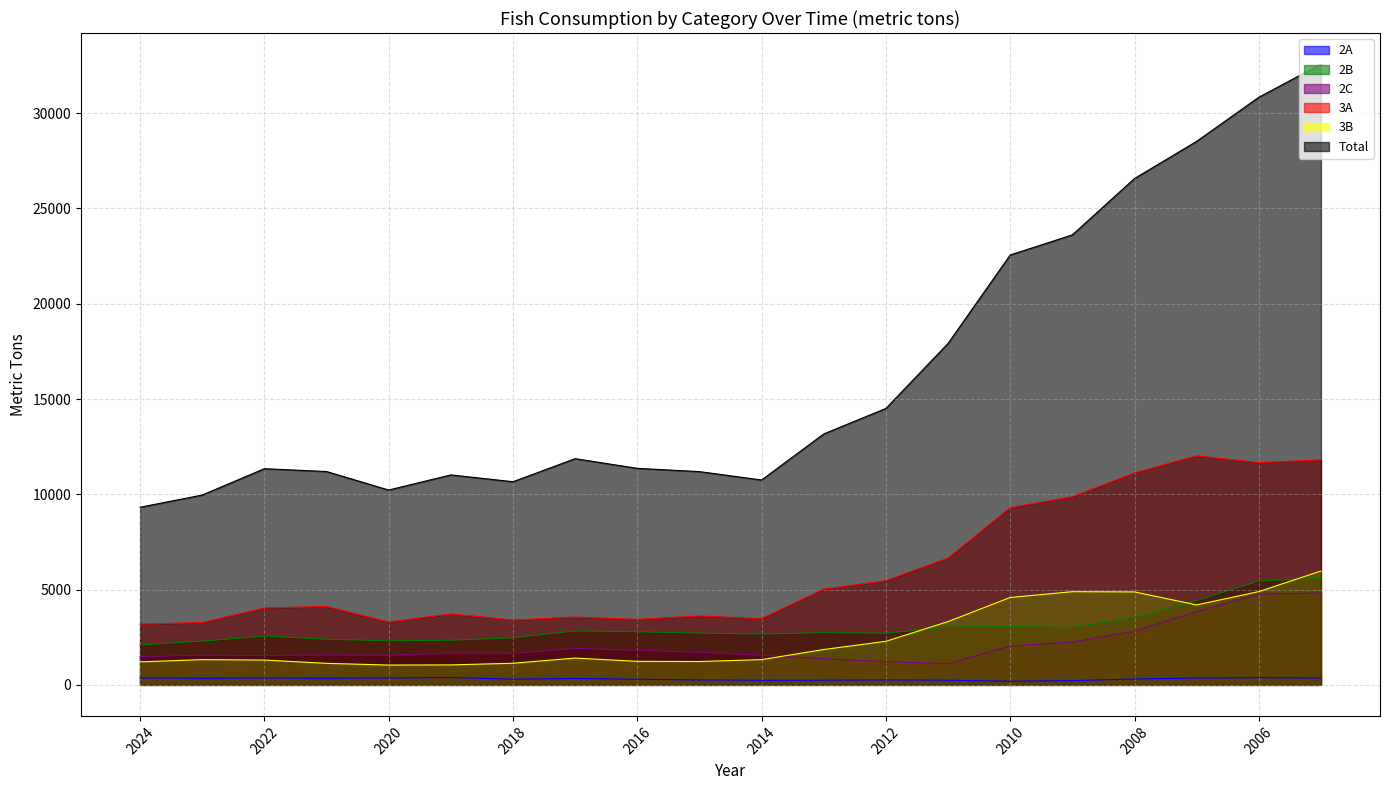

At which label does 2A first exceed 335?

2024